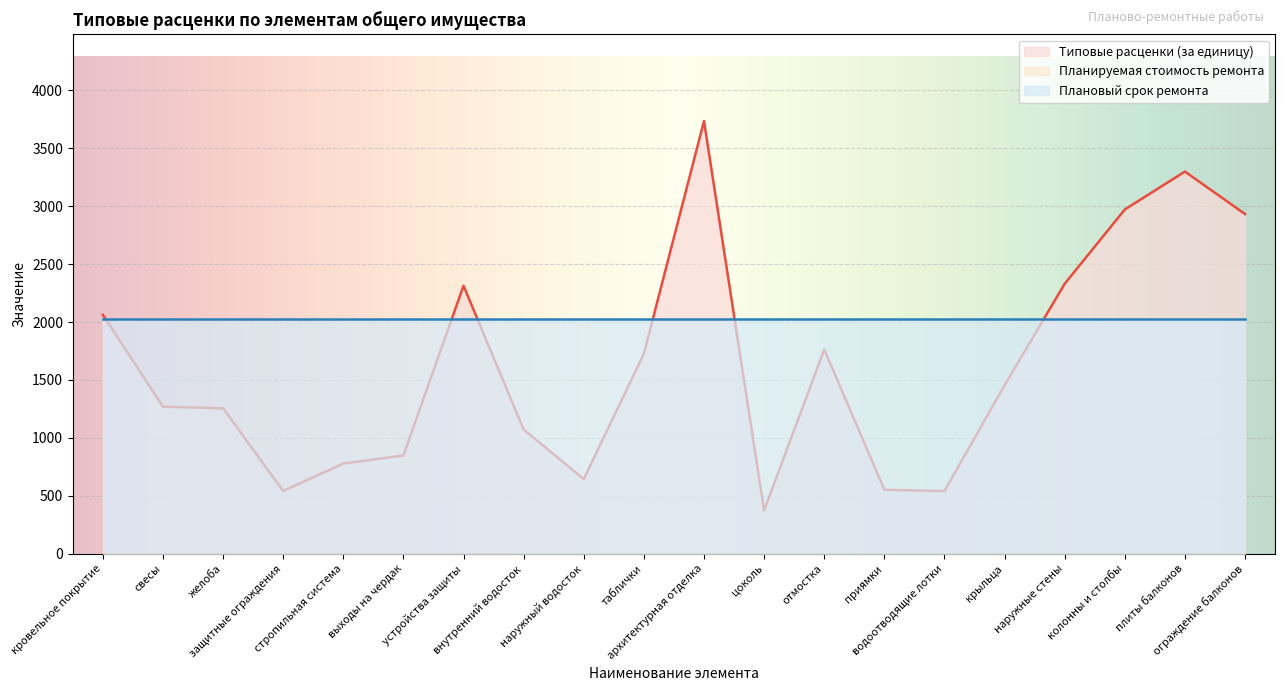

List the series in order of their overall mean, lowest first.

Планируемая стоимость ремонта, Типовые расценки (за единицу), Плановый срок ремонта